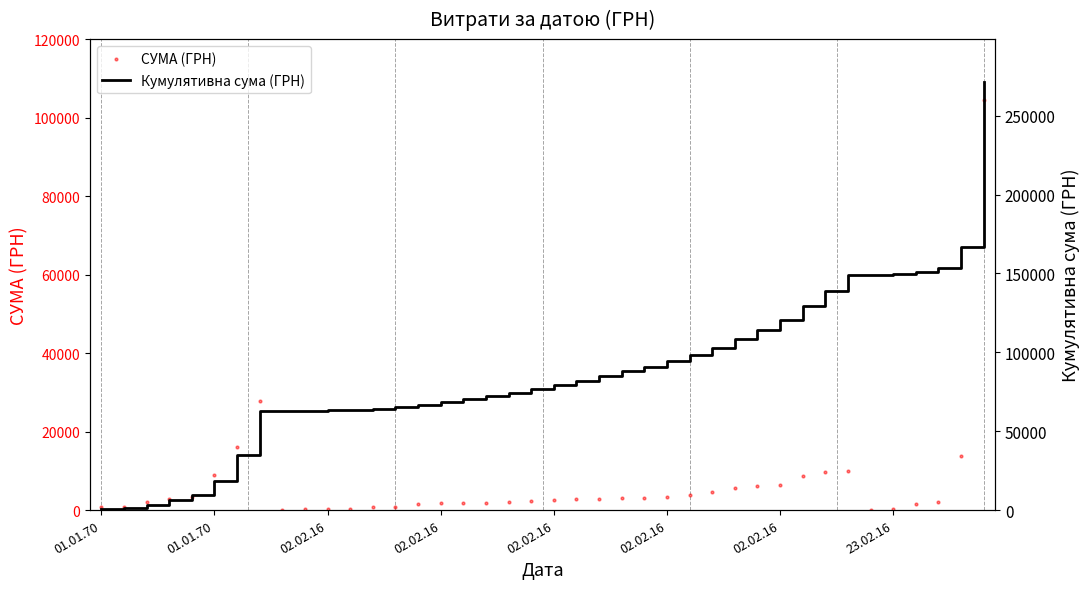

At how many categories does at least one series exceed 95379?

14